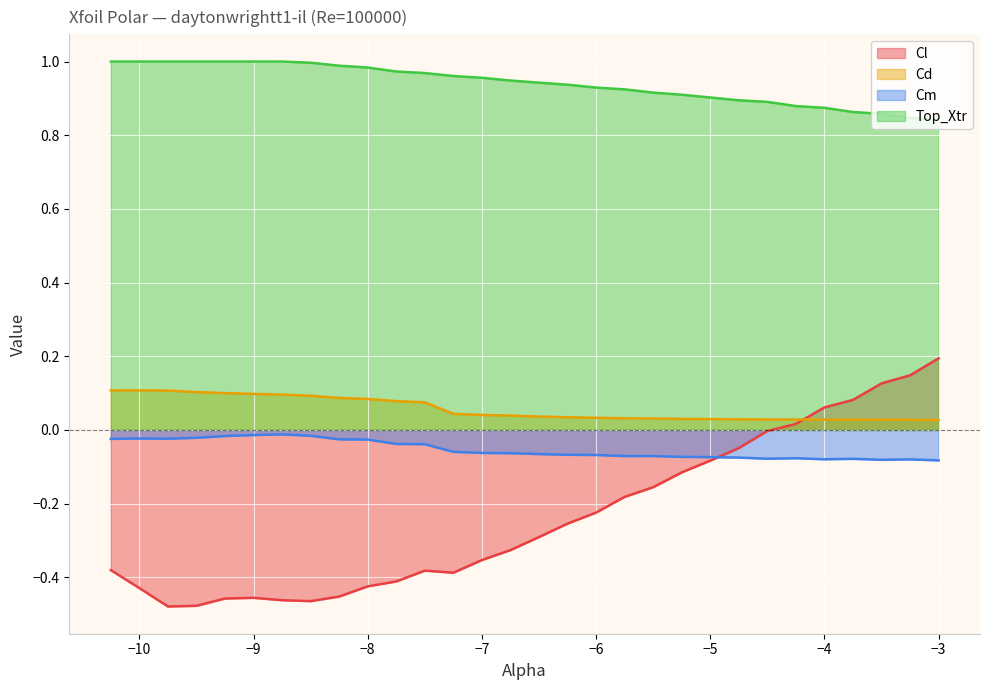

Where is Cm nearest to the value 0?

-8.75